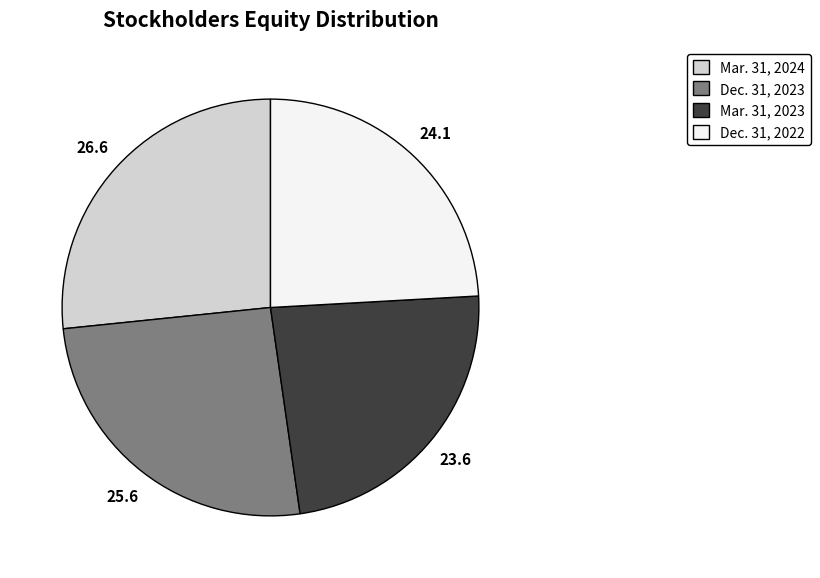

Between Dec. 31, 2023 and Dec. 31, 2022, which is larger?

Dec. 31, 2023